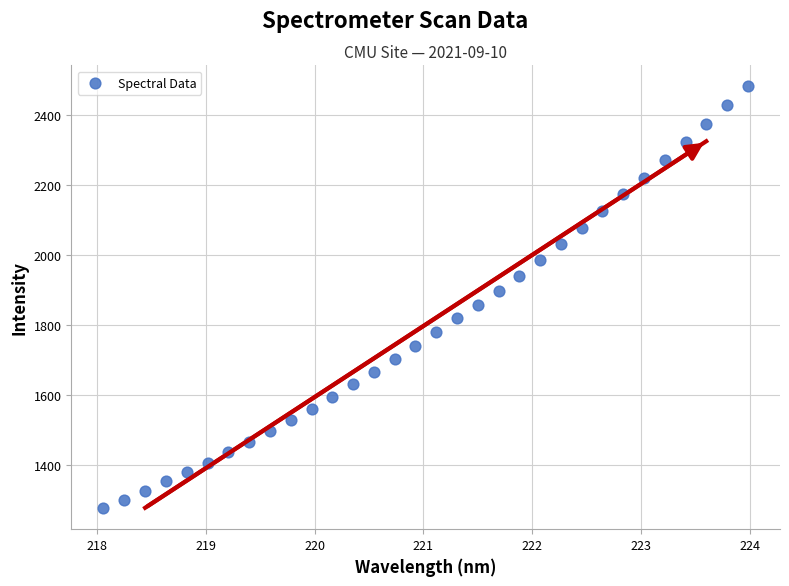

What is the range of X values (max minus min)?

5.9